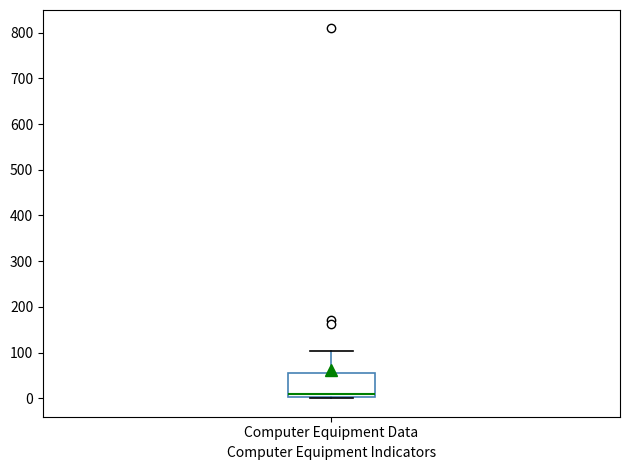

Read this box plot against the y-axis: the position of the median line, the range covered by the box, and the ends of both whiskers. The values are not printed on the chart, so give them approximately, as read against the axis.

median 10, box 0 to 60, whiskers 0 to 100